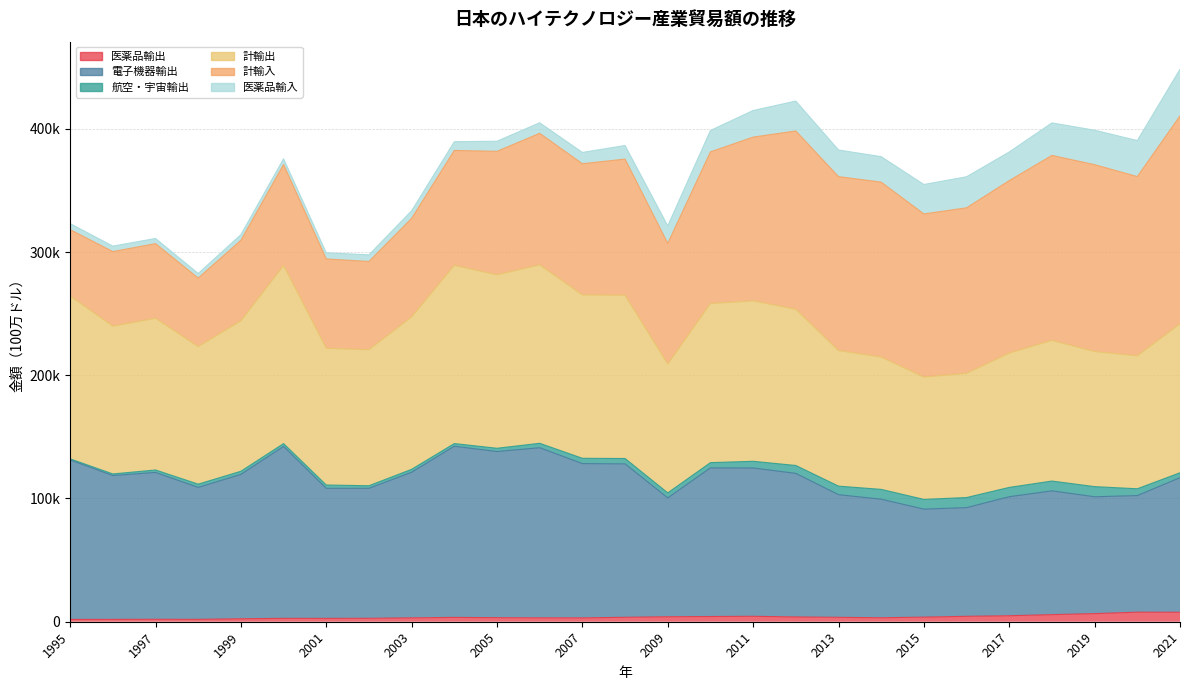

At which label is 電子機器輸出 closest to 116899?

2021